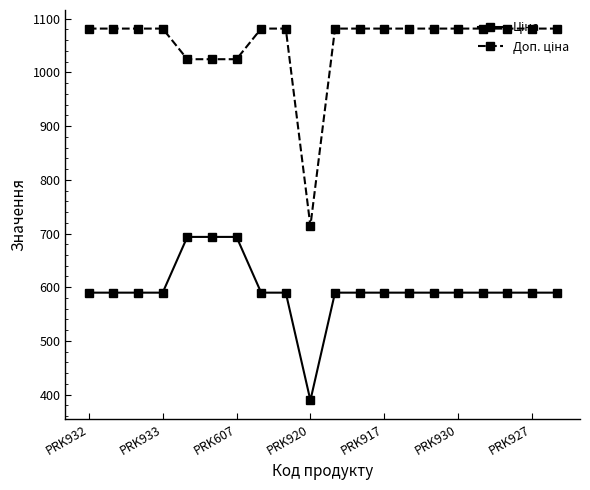

At how many categories does at least one series exceed 478?

20